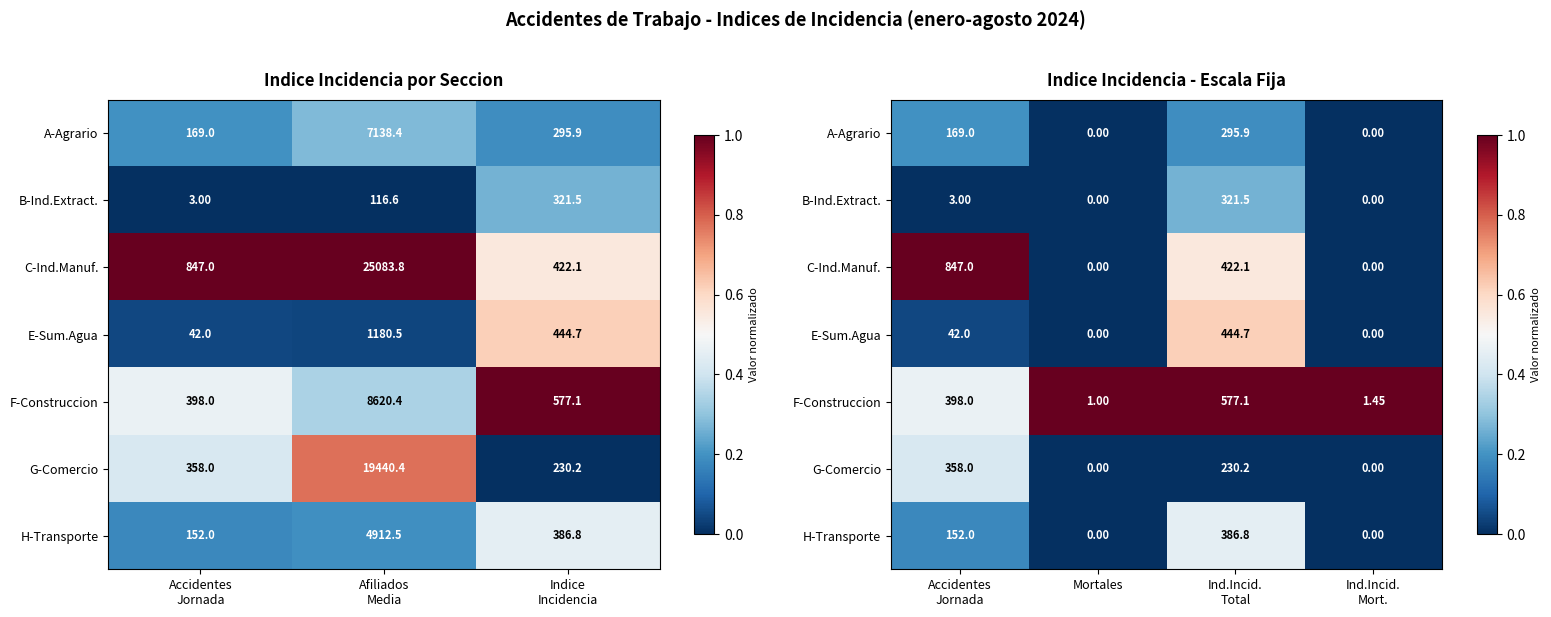

What is the difference between the highest and lowest values at Ind.Incid. Mort.?

1.0